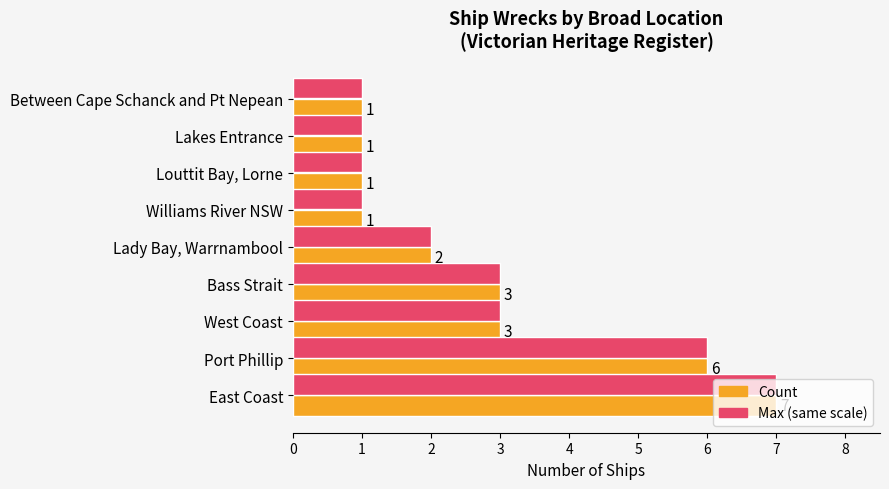

What is the sum of all Max (same scale) values?

25